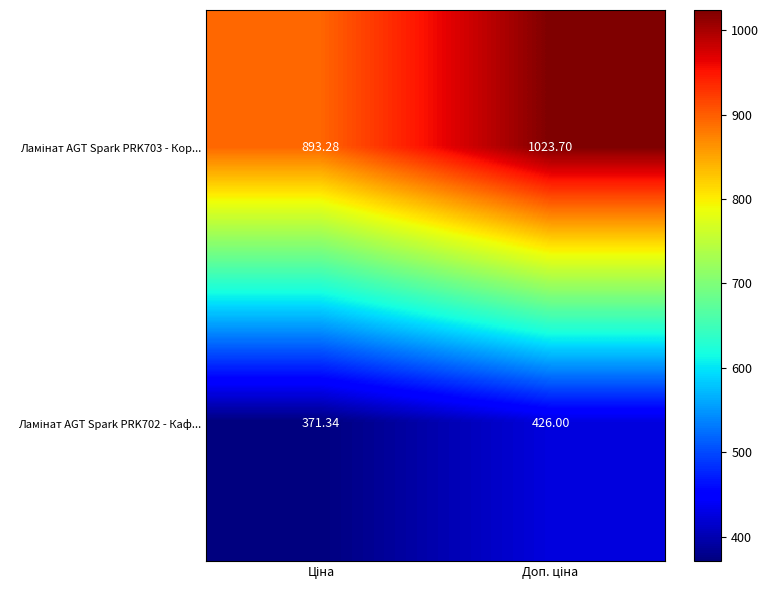

Between Ціна and Доп. ціна, which series saw the biggest shift?

Ламінат AGT Spark PRK703 - Кор...